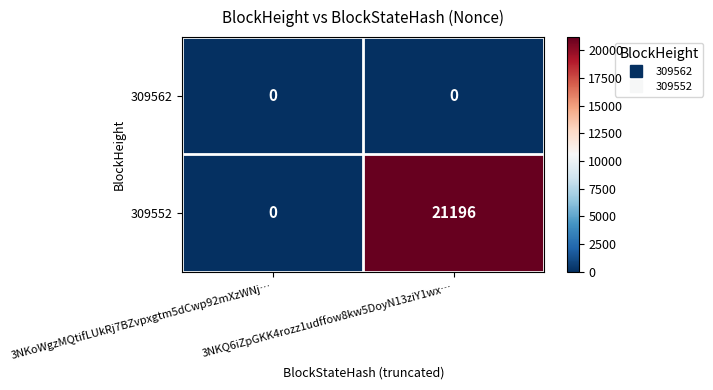

Which series changed the most between 3NKoWgzMQtifLUkRj7BZvpxgtm5dCwp92mXzWNj… and 3NKQ6iZpGKK4rozz1udffow8kw5DoyN13ziY1wx…?

309552